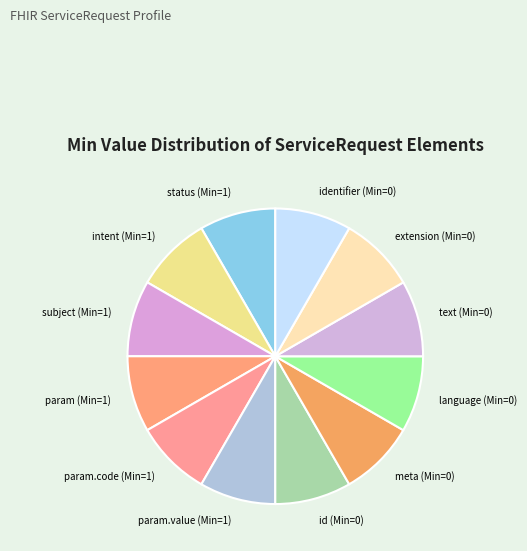

Do meta (Min=0) and text (Min=0) together represent more than half of the pie?

No